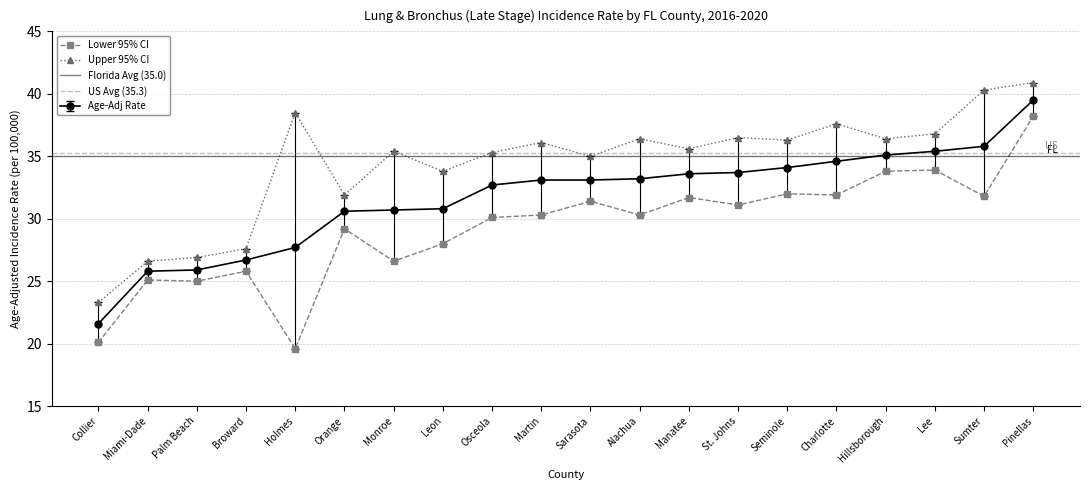

Between Monroe and Manatee, which is larger?

Manatee